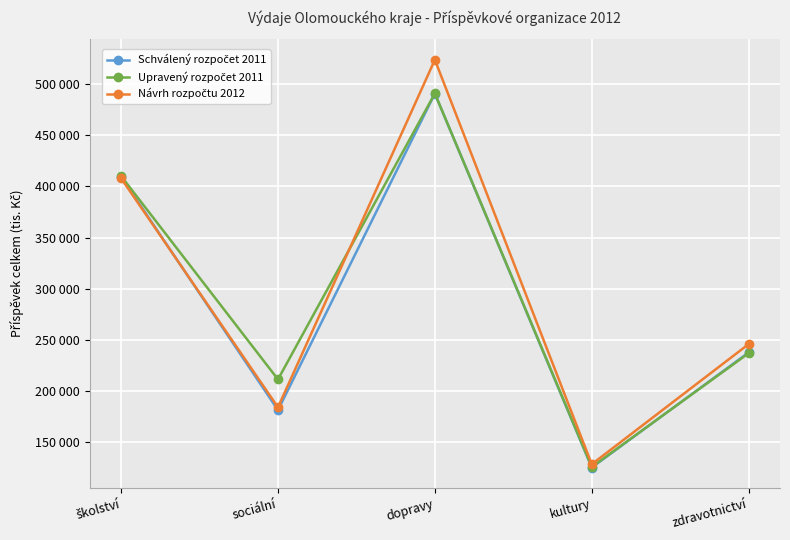

In Schválený rozpočet 2011, how many points are higher than both neighbors (excluding endpoints)?

1